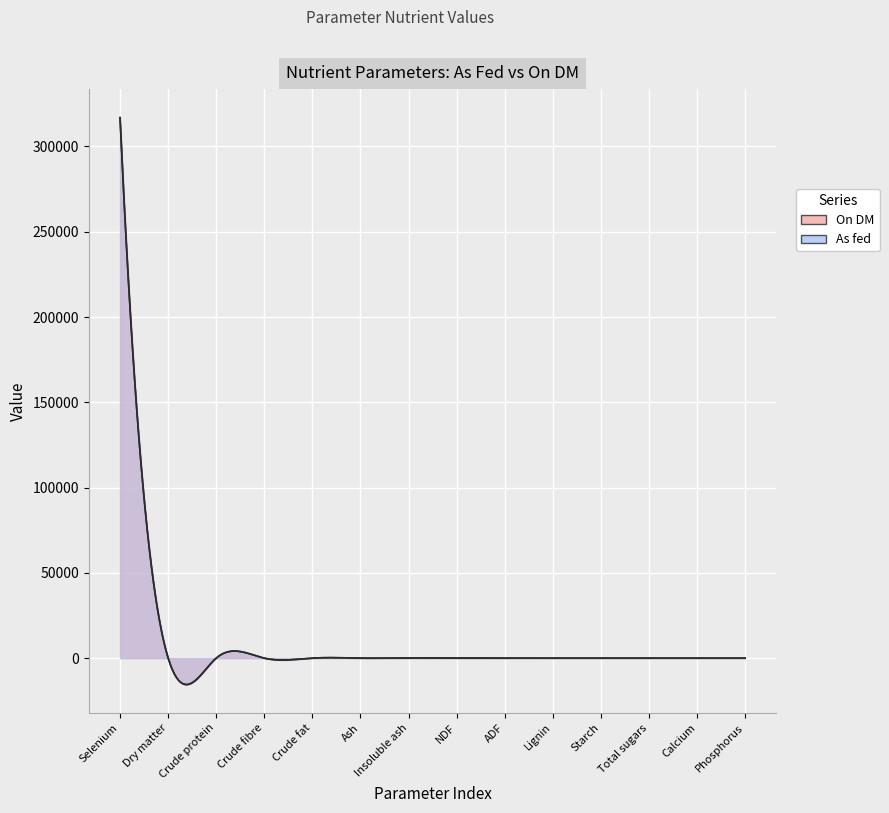

How many positive values does the On DM series have?

3